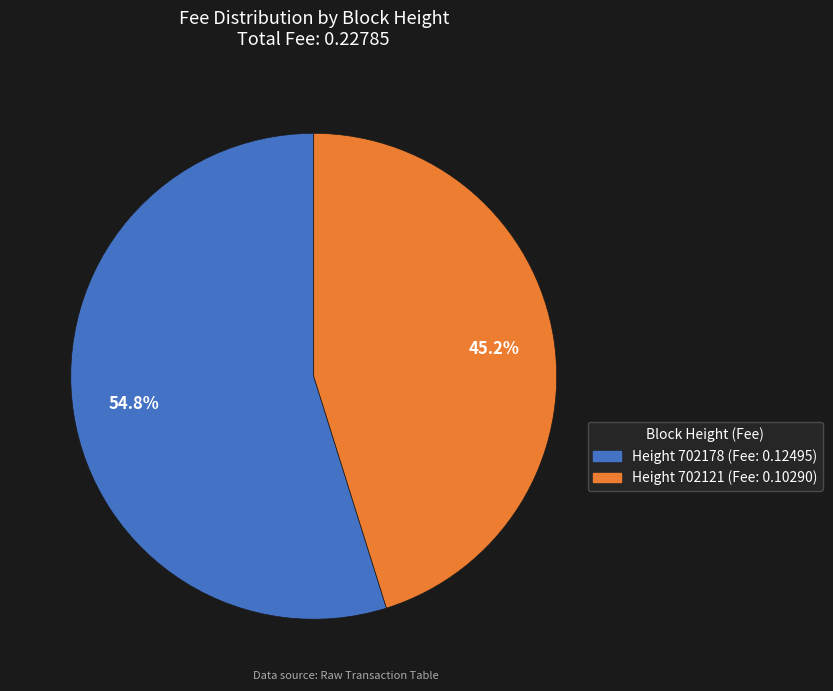

To the nearest percent, what is the difference between the largest and smallest slice percentages?

10%